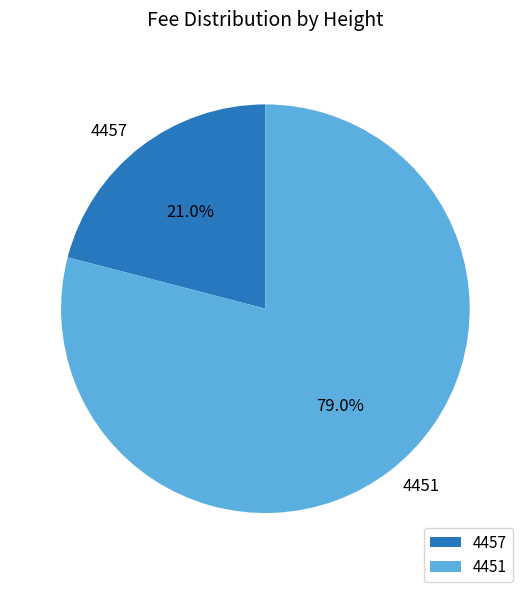

Which has a higher value, 4457 or 4451?

4451